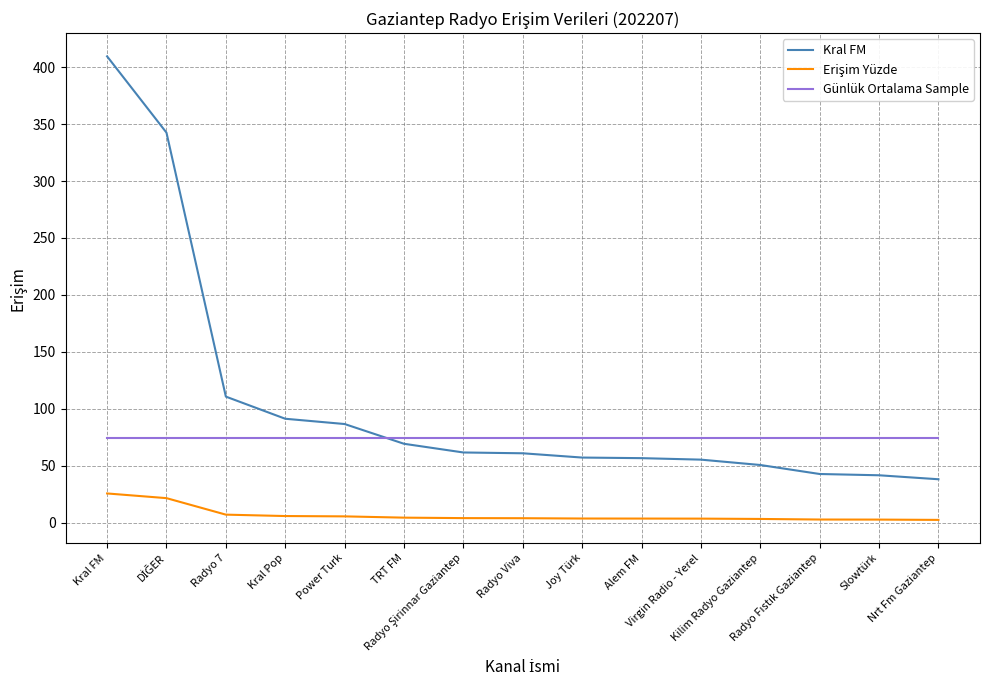

What is the highest value of the Günlük Ortalama Sample series?

74.0